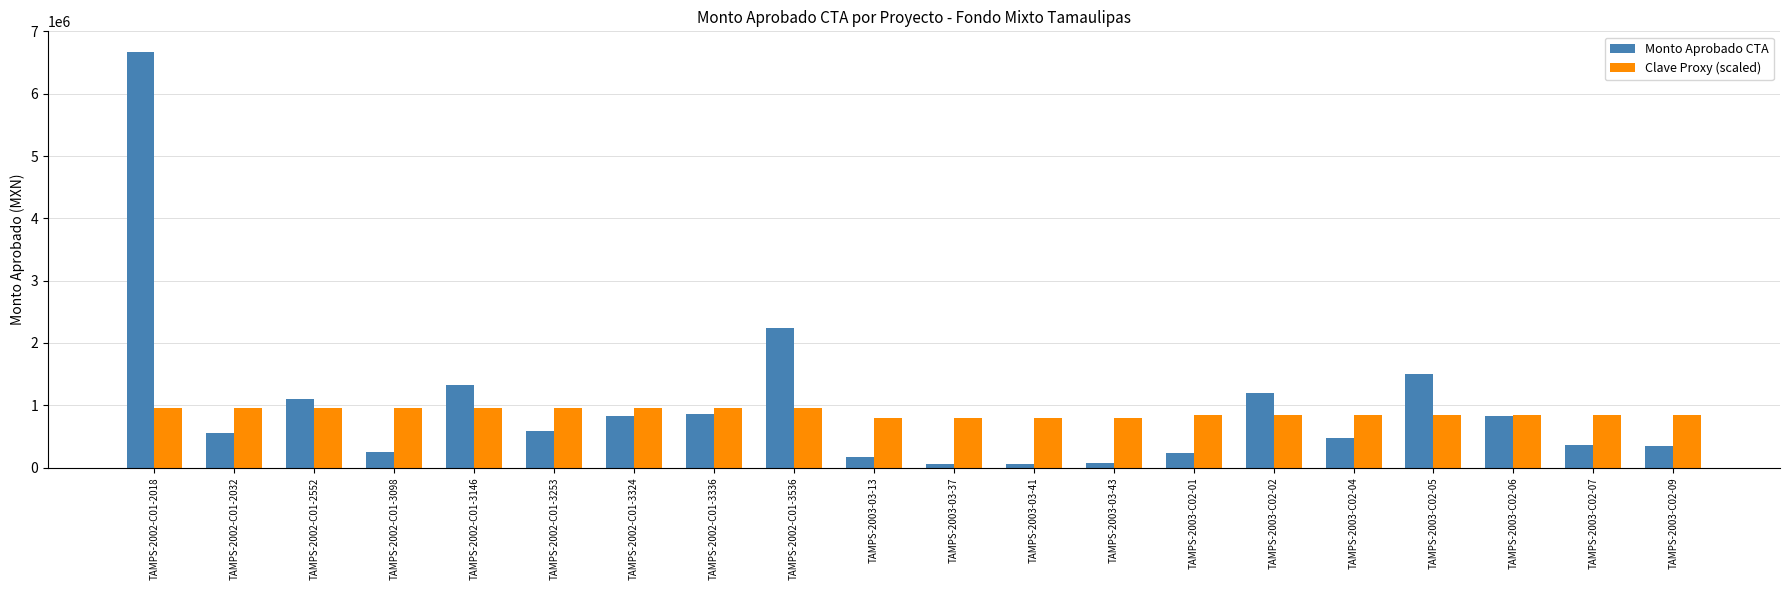

What are all the series names shown in the legend?

Monto Aprobado CTA, Clave Proxy (scaled)